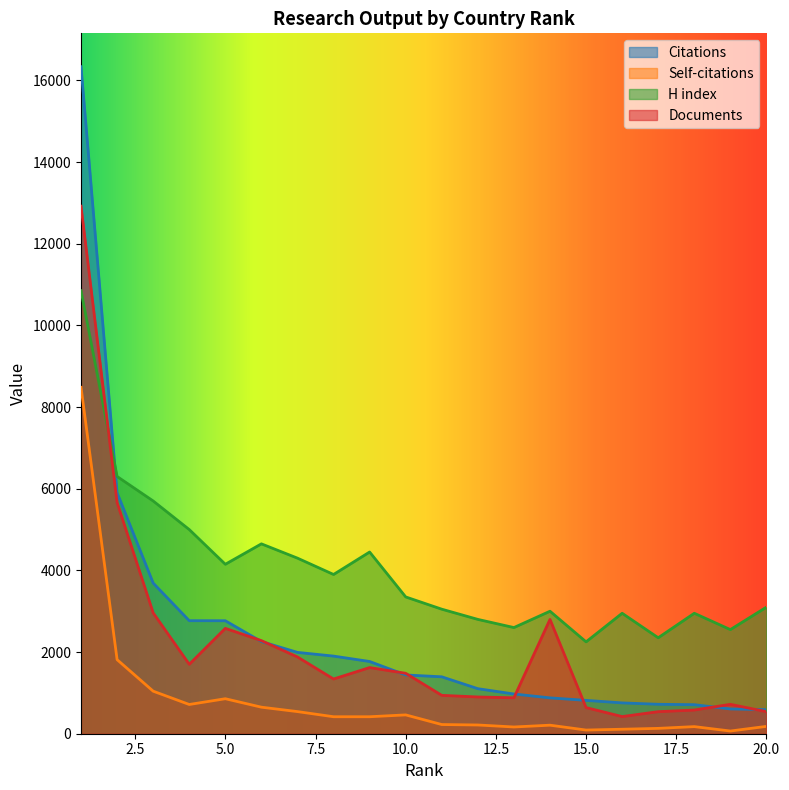

What is the smallest value displayed?

66